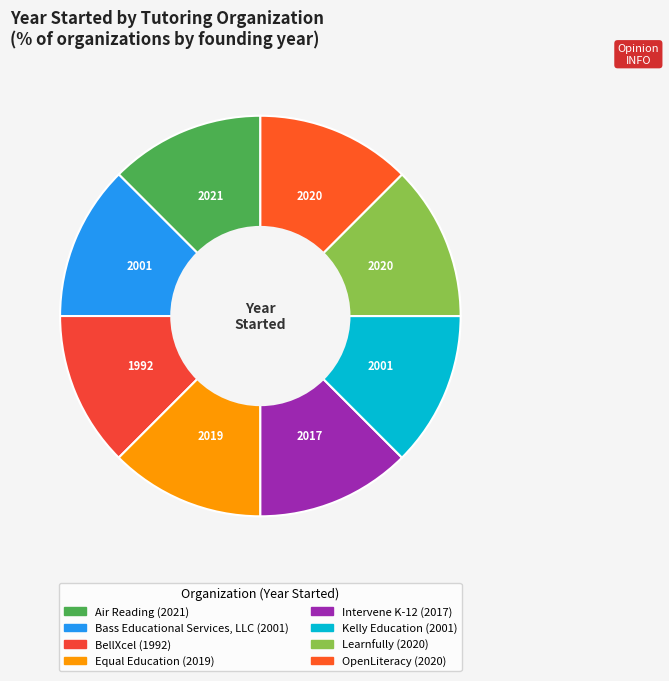

How many slices are in this pie chart?

8